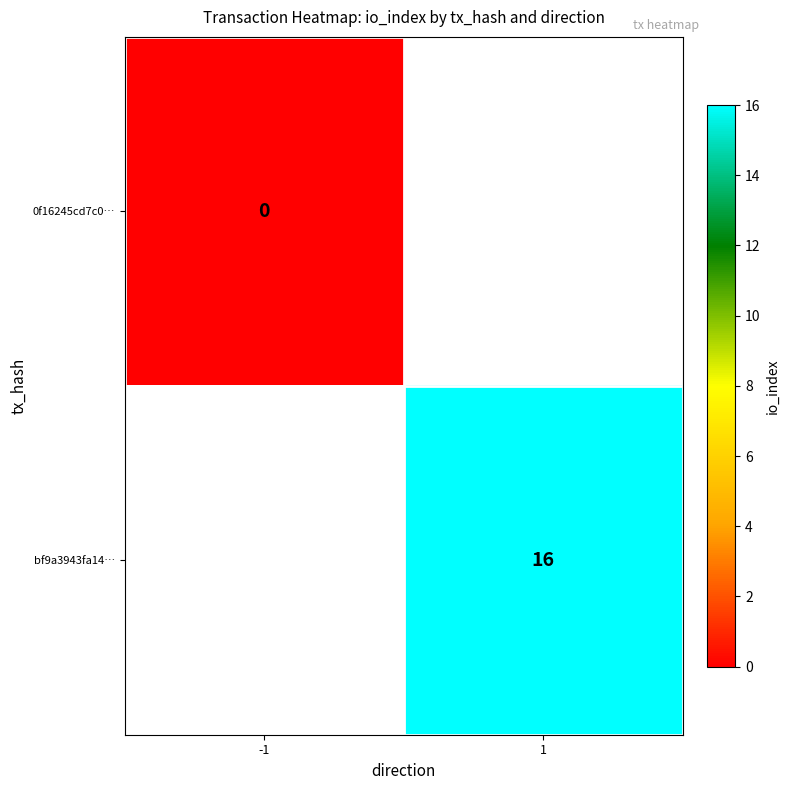

The value of bf9a3943fa14… at 1 is 25. True or false?

False